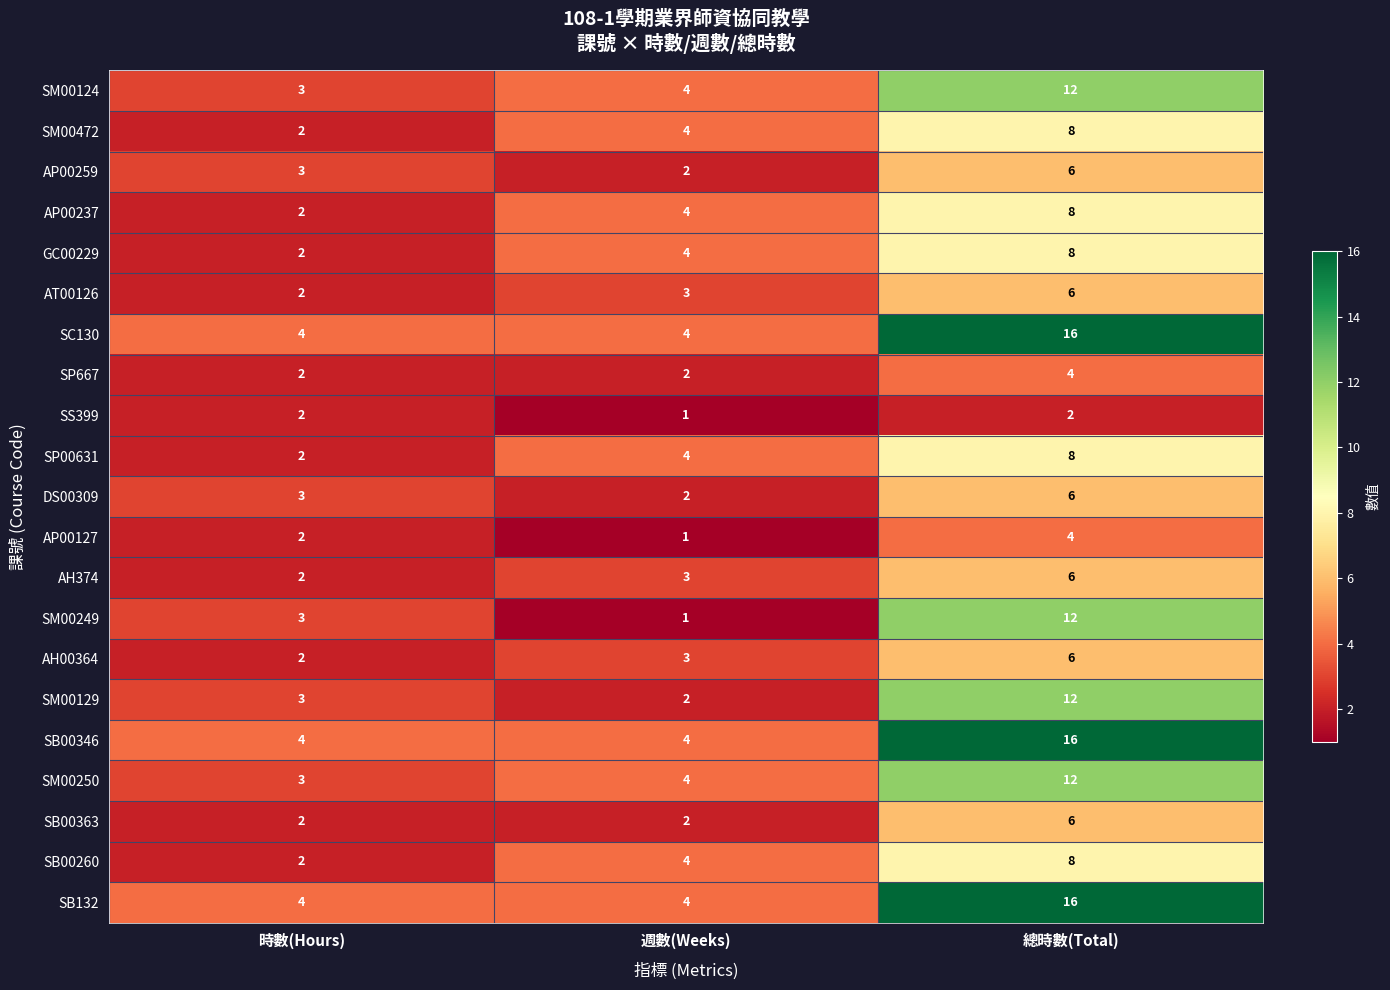

What is the difference between the AH374 values at 週數(Weeks) and 總時數(Total)?

3